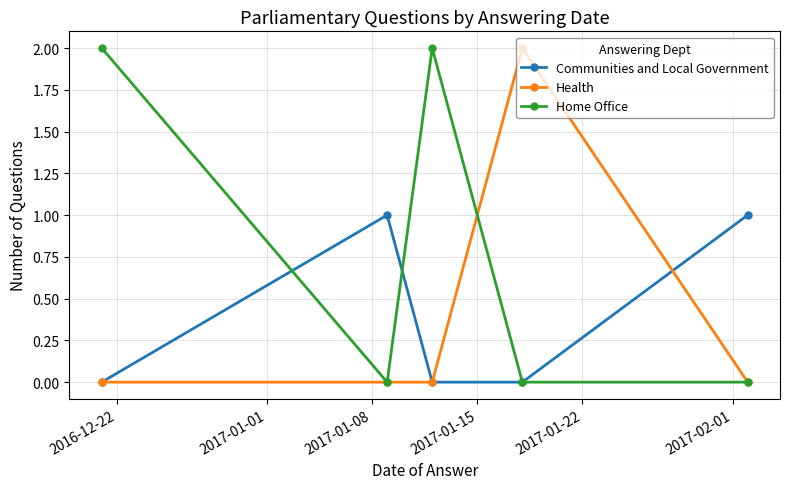

Which series has the largest total across all categories?

Home Office